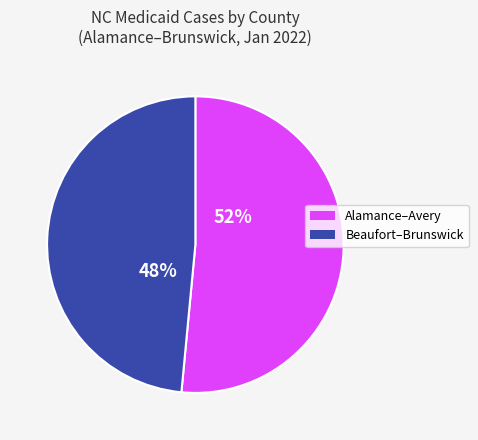

Does any single category account for the majority?

Yes